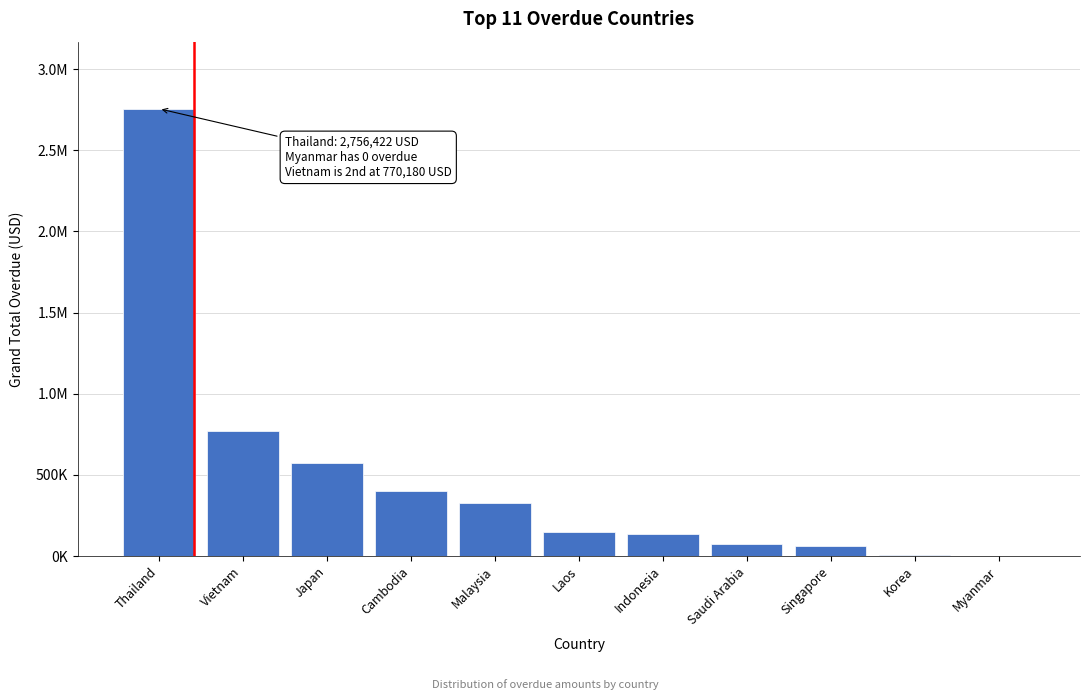

Are the bars horizontal?

No